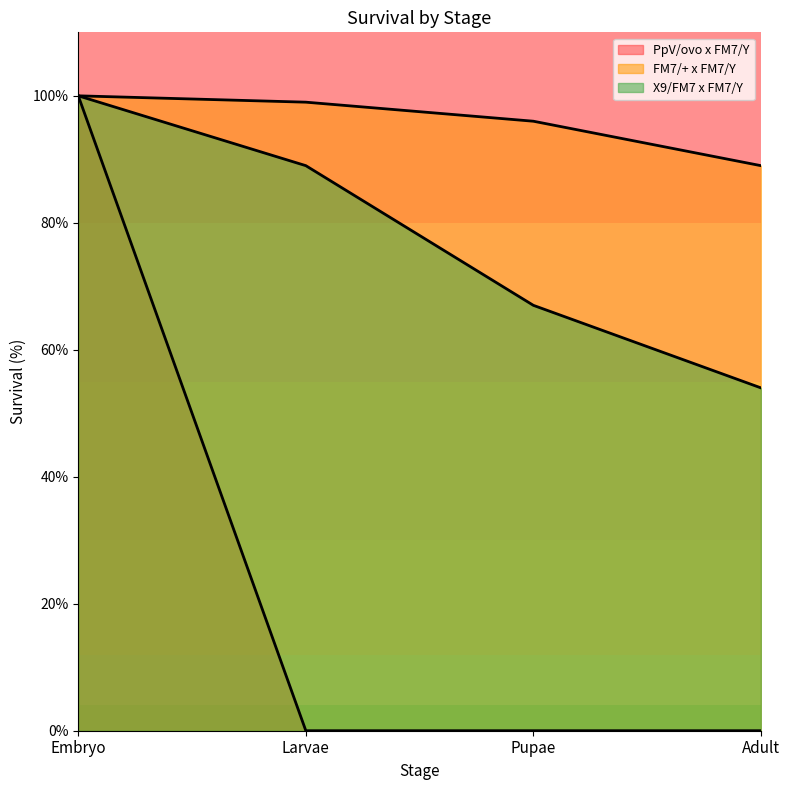

Reading right to left, extract all data points from this chart.

PpV/ovo x FM7/Y: Adult=0	Pupae=0	Larvae=0	Embryo=100
FM7/+ x FM7/Y: Adult=89	Pupae=96	Larvae=99	Embryo=100
X9/FM7 x FM7/Y: Adult=54	Pupae=67	Larvae=89	Embryo=100